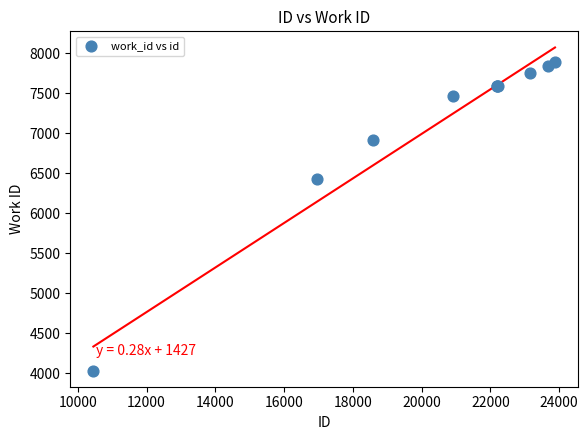

What Y value in the scatter plot is closest to 5967?

6426